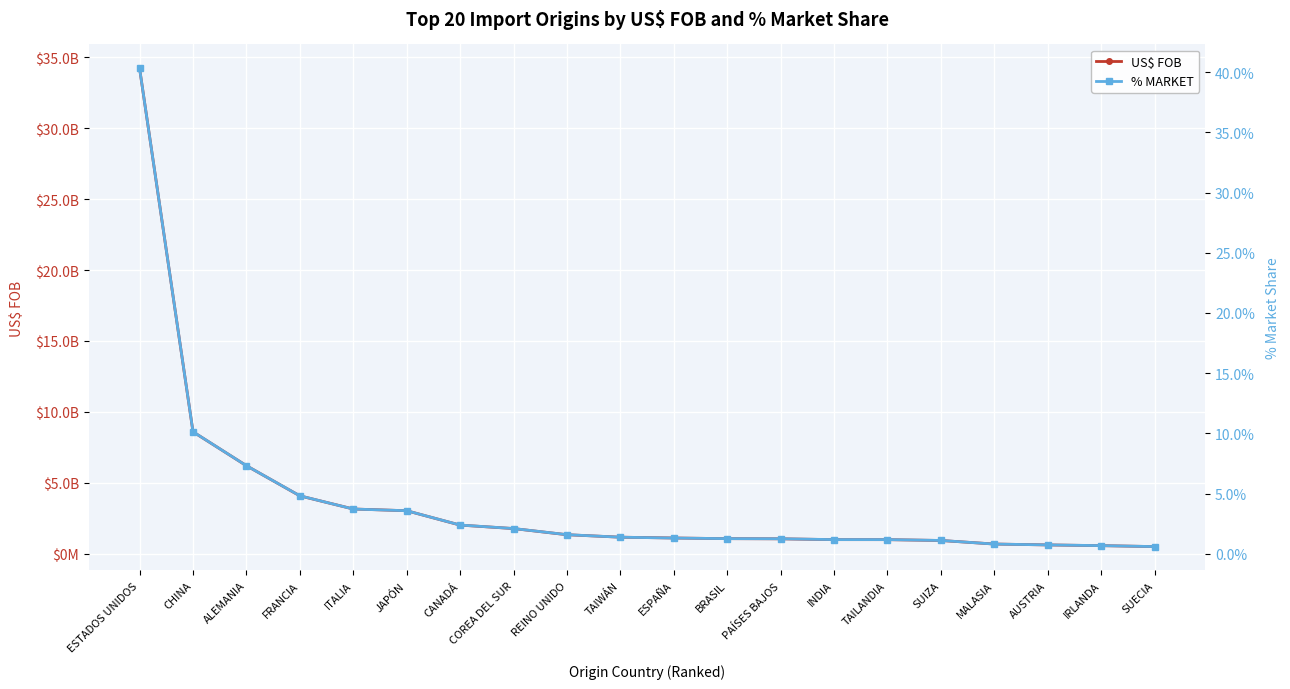

Does the chart display data point markers on the line(s)?

Yes